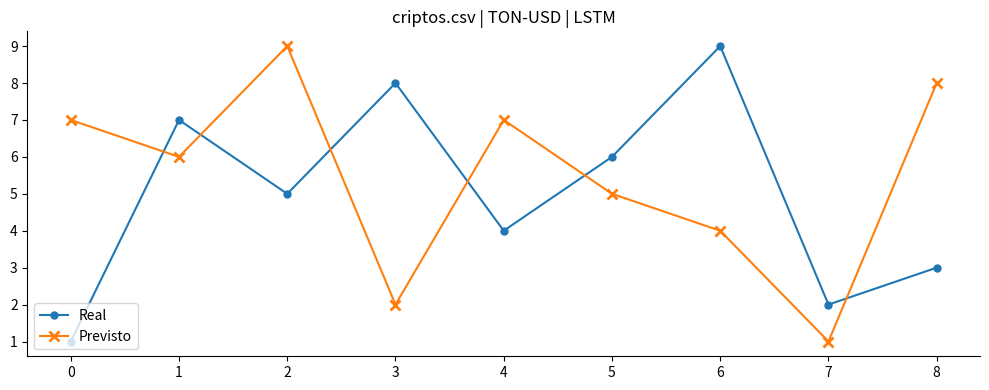

Which series ends up on top after the final intersection of Real and Previsto?

Previsto